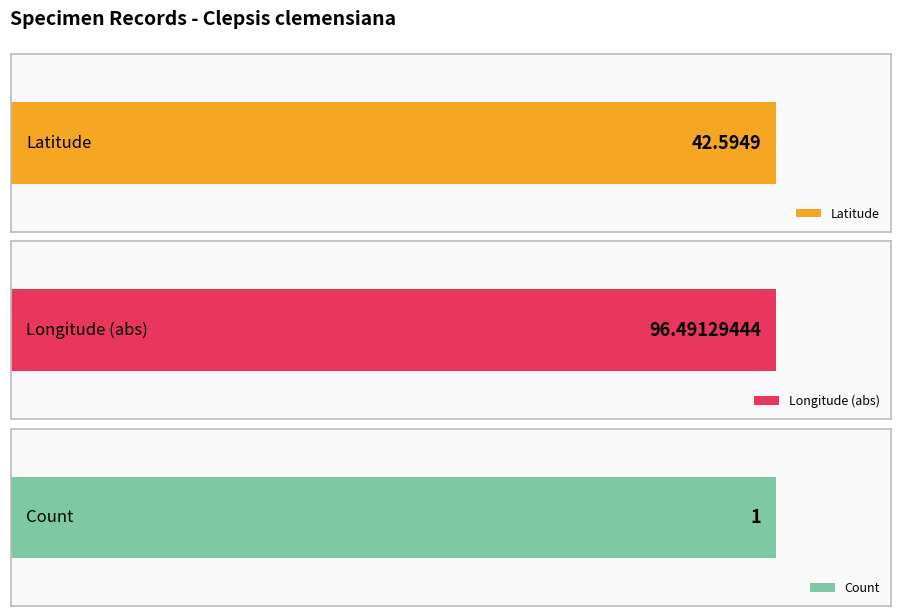

What is the approximate value of Count at 67732?

1.0